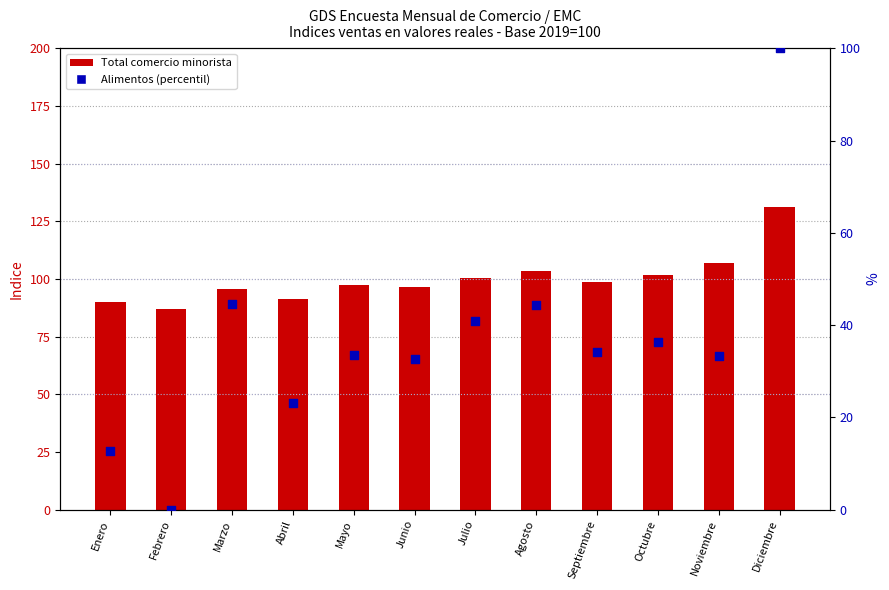

Which series reaches the maximum Y coordinate?

Total comercio minorista